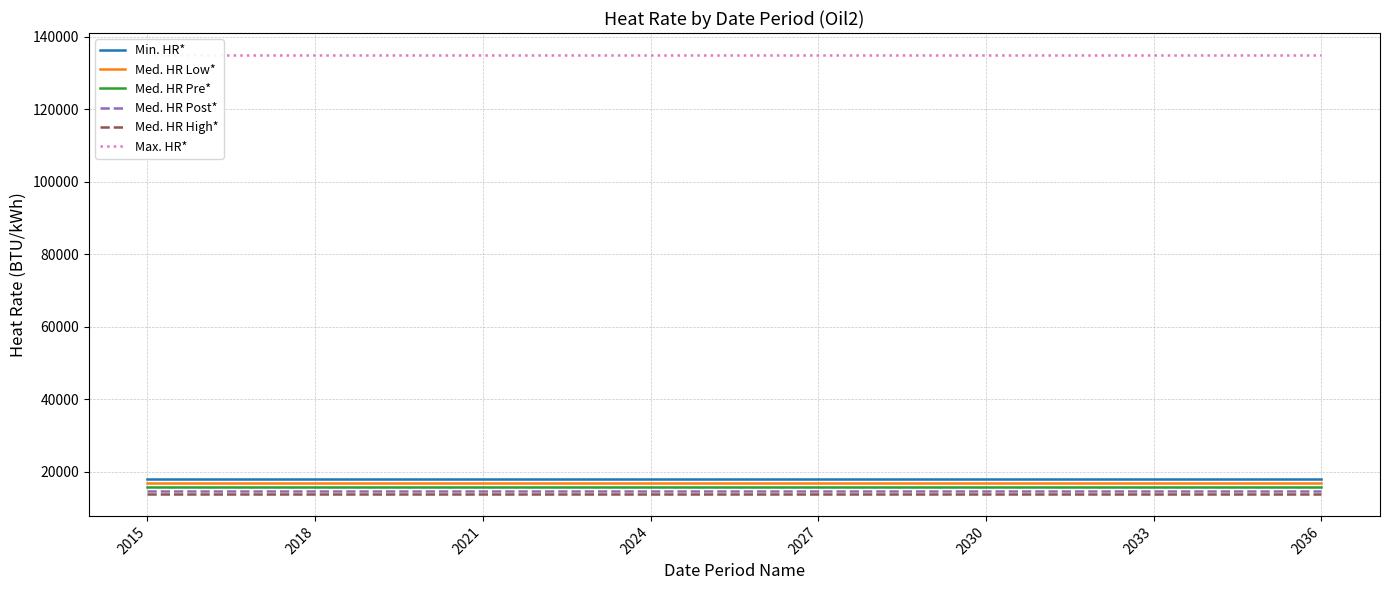

At which category is the sum across all series the highest?

2015